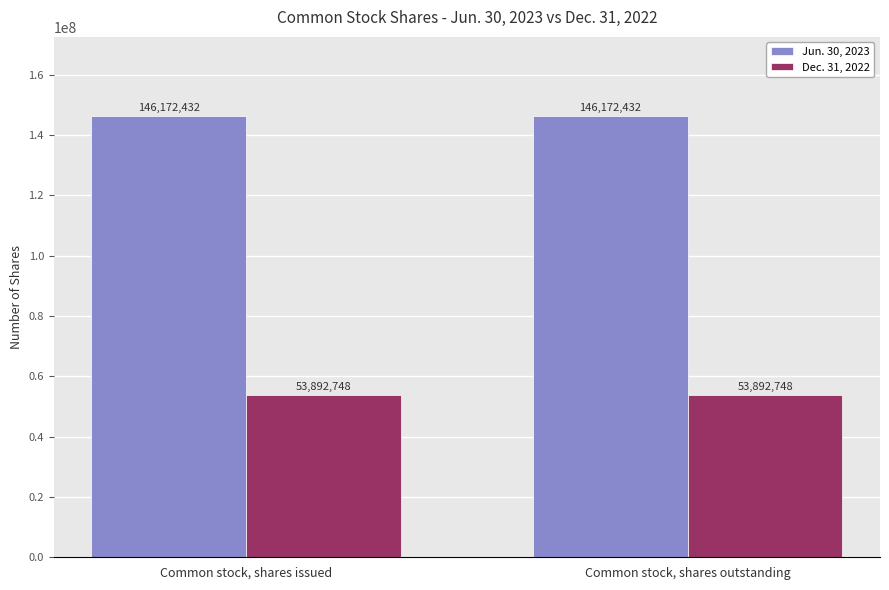

Reading left to right, what are all the values shown in this chart?

Jun. 30, 2023: Common stock, shares issued=146172432	Common stock, shares outstanding=146172432
Dec. 31, 2022: Common stock, shares issued=53892748	Common stock, shares outstanding=53892748